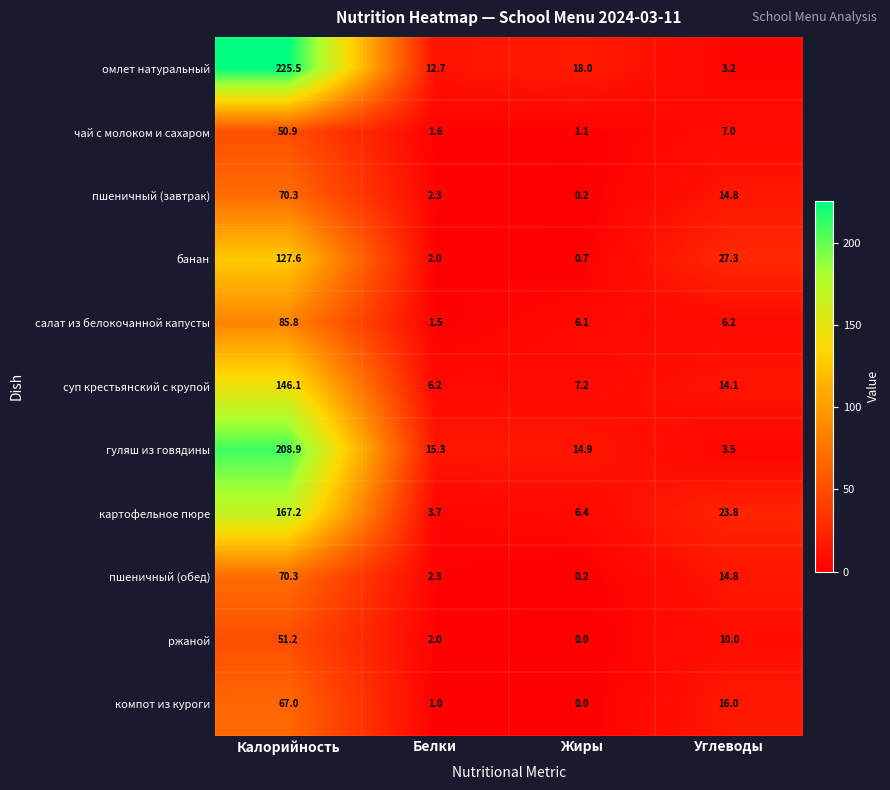

Where does the гуляш из говядины series first go above 15?

Калорийность